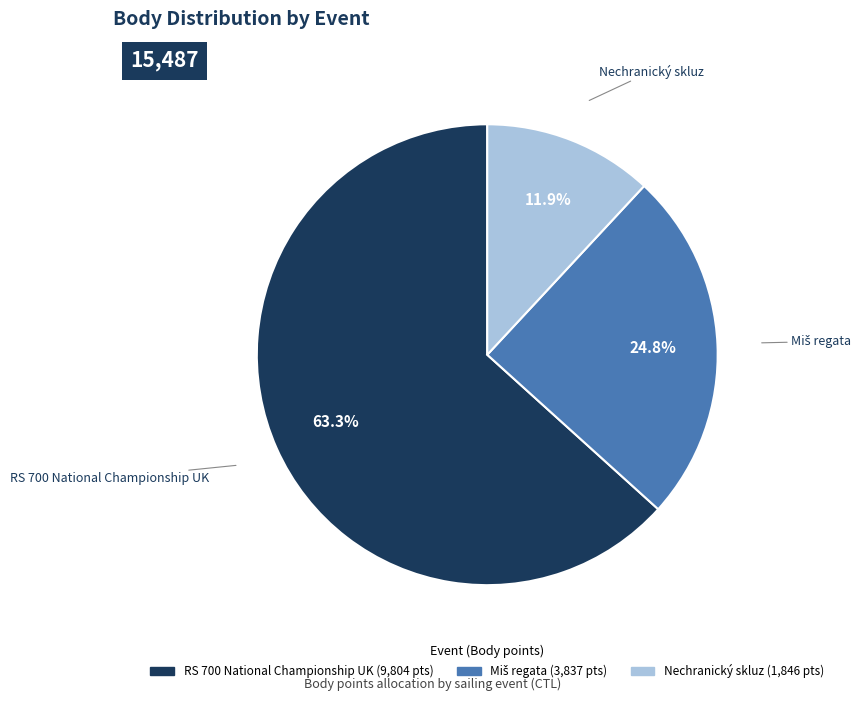

To the nearest percent, what is the average slice percentage?

33%